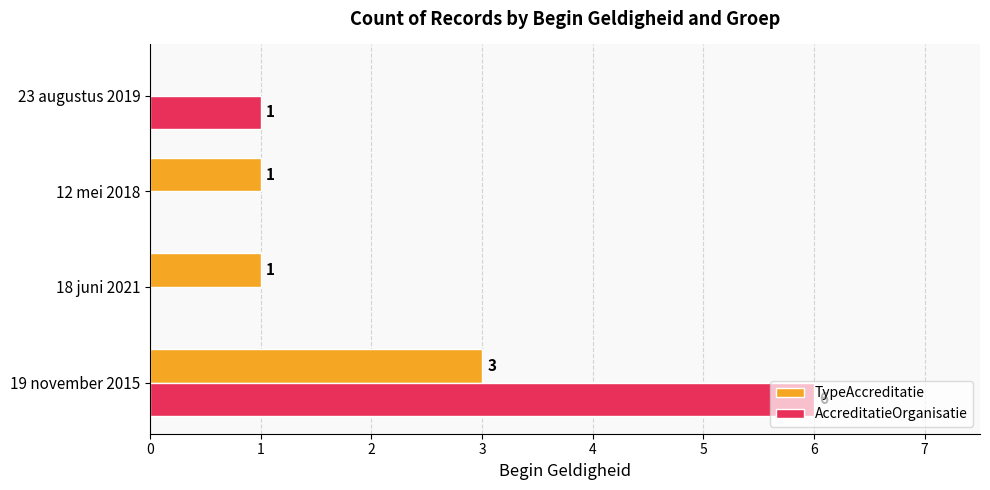

Which category has the highest value across all series?

19 november 2015